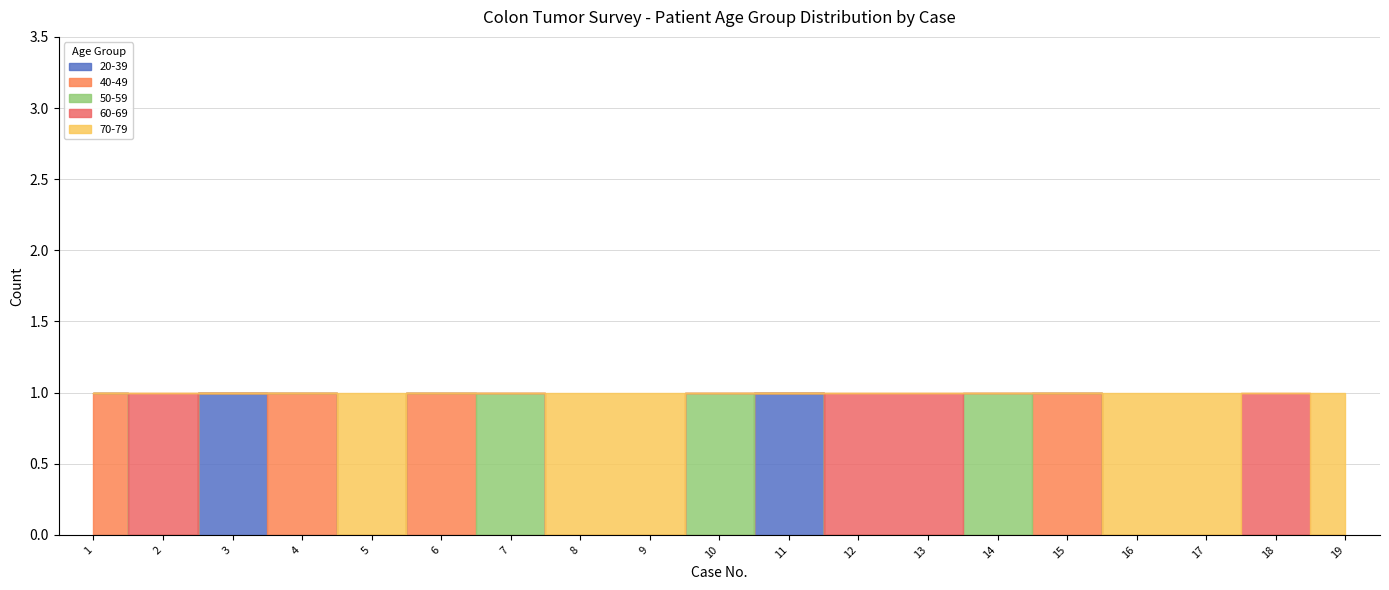

True or false: Grade * and Grade 2 intersect in this chart.

False